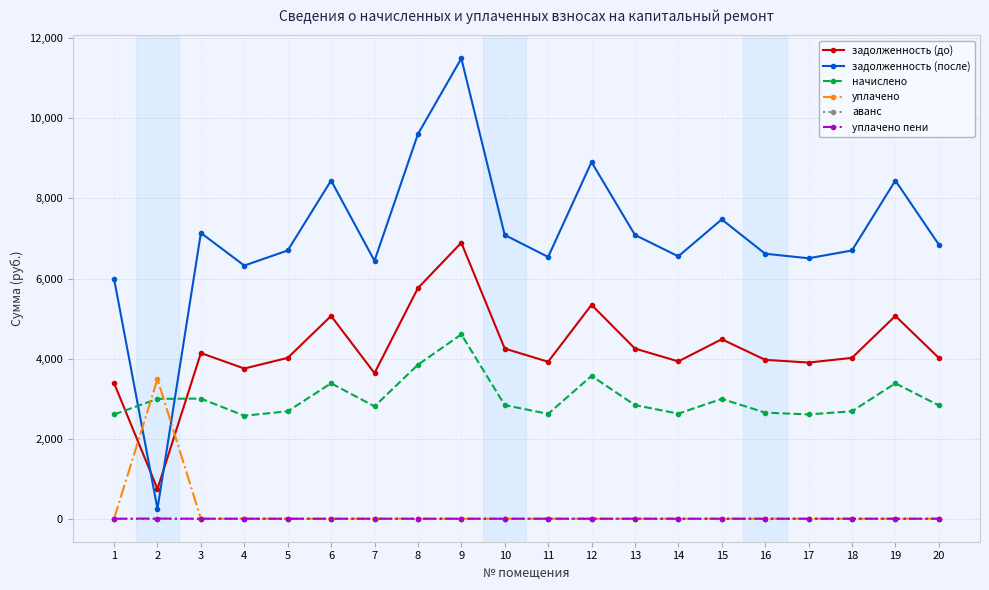

How many intersections are there between начислено and уплачено?

2